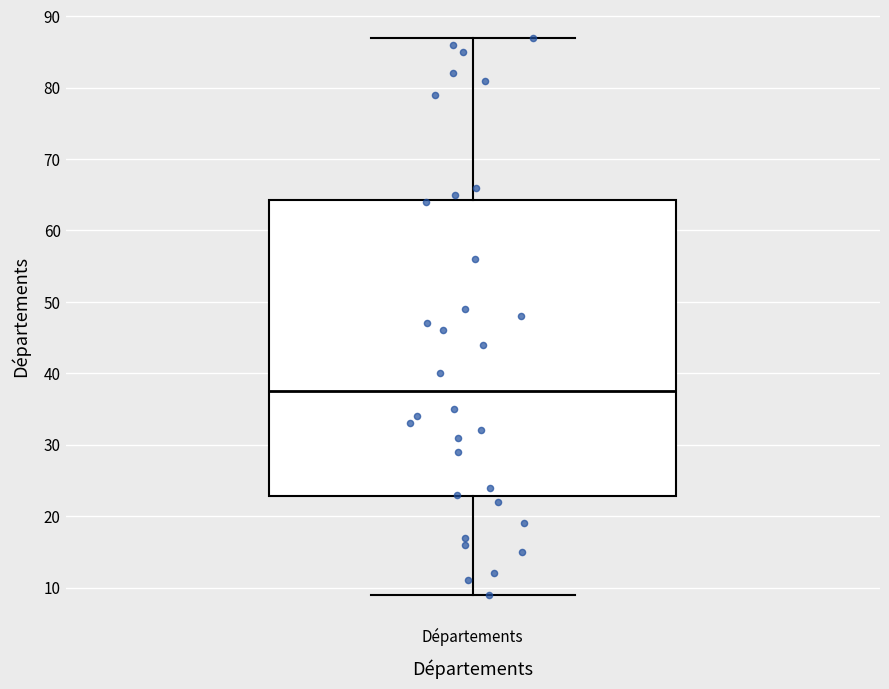

Where does the upper whisker of the box for Départements end on the y-axis? The values are not printed on the chart, so give them approximately, as read against the axis.

87